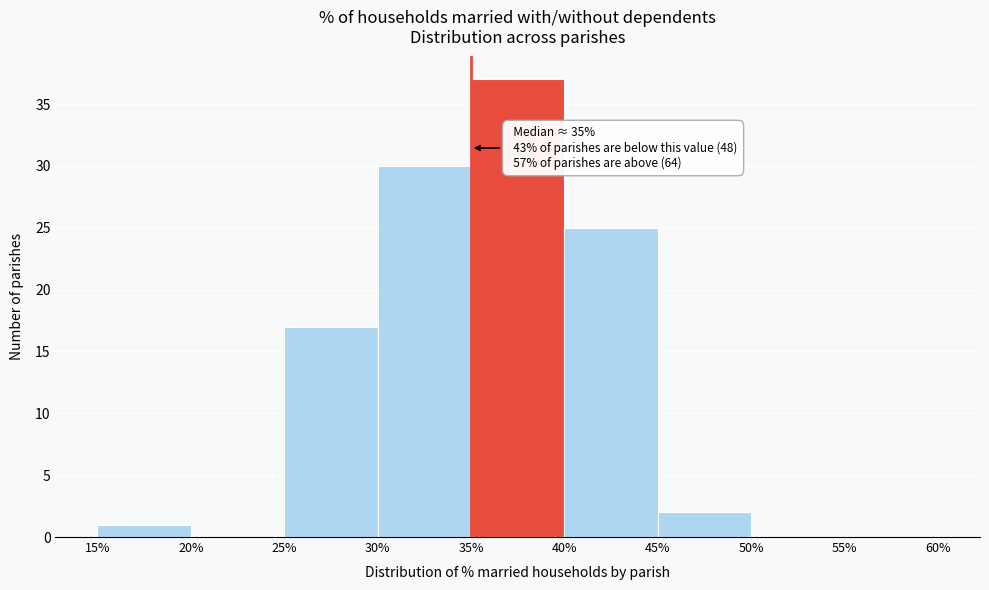

Which range on the x-axis has the tallest bar?

35% to 40%